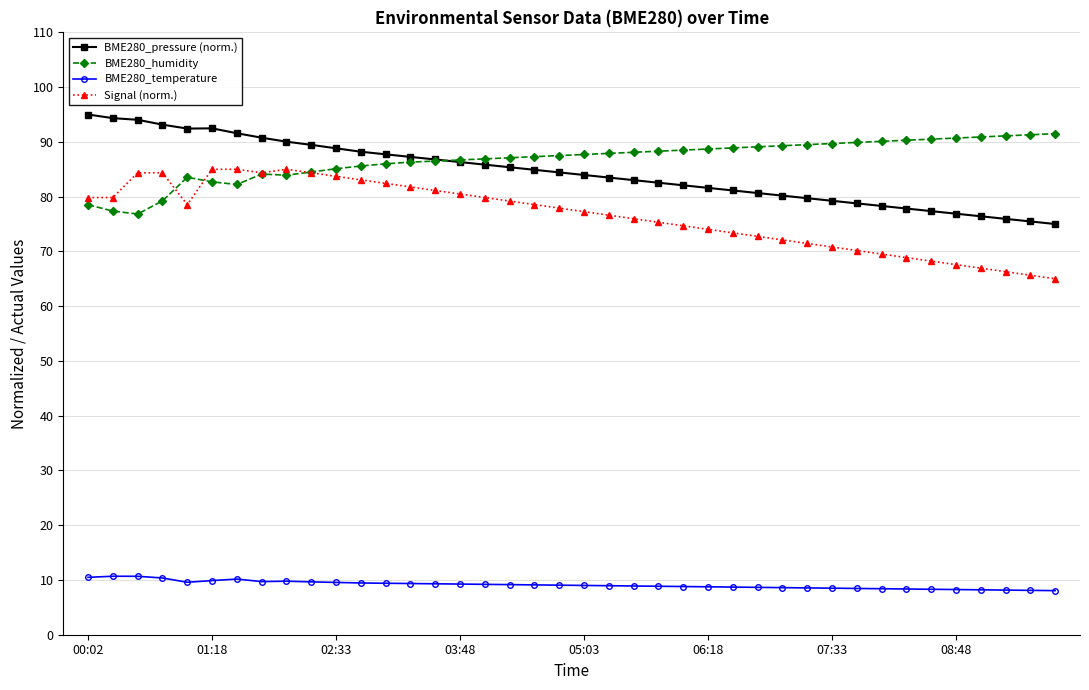

True or false: BME280_pressure (norm.) and Signal (norm.) cross at least once.

False